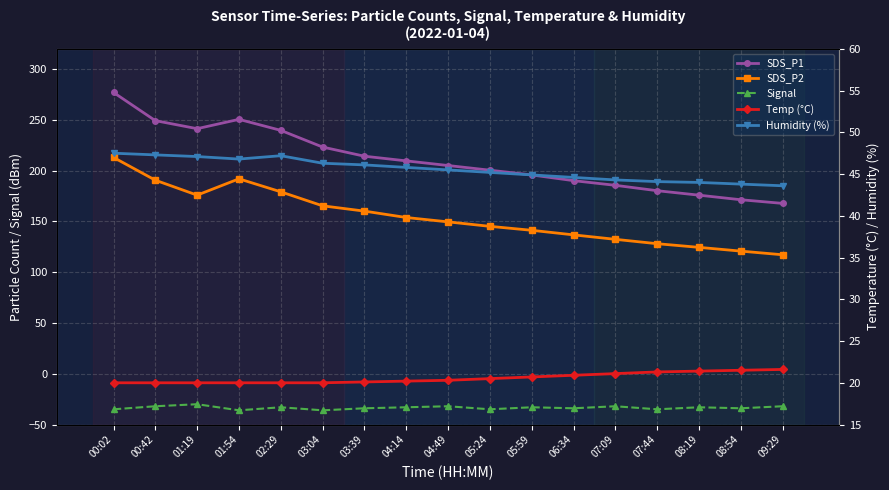

The Humidity (%) series shows 44.1 at 07:44. True or false?

True